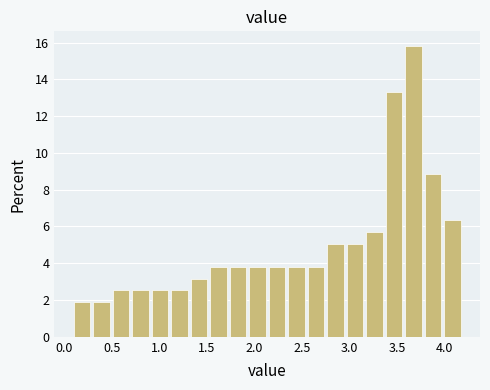

Reading left to right, transcribe this chart: for each bar, give the range it covers on the x-axis and its height. Neither the bar edges nor the heights are printed on the chart, so give them approximately, as read against the axes.

0.100 to 0.305: 1.8
0.305 to 0.510: 1.8
0.510 to 0.715: 2.6
0.715 to 0.920: 2.6
0.920 to 1.125: 2.6
1.125 to 1.330: 2.6
1.330 to 1.535: 3.2
1.535 to 1.740: 3.8
1.740 to 1.945: 3.8
1.945 to 2.150: 3.8
2.150 to 2.355: 3.8
2.355 to 2.560: 3.8
2.560 to 2.765: 3.8
2.765 to 2.970: 5.0
2.970 to 3.175: 5.0
3.175 to 3.380: 5.6
3.380 to 3.585: 13.2
3.585 to 3.790: 15.8
3.790 to 3.995: 8.8
3.995 to 4.200: 6.4